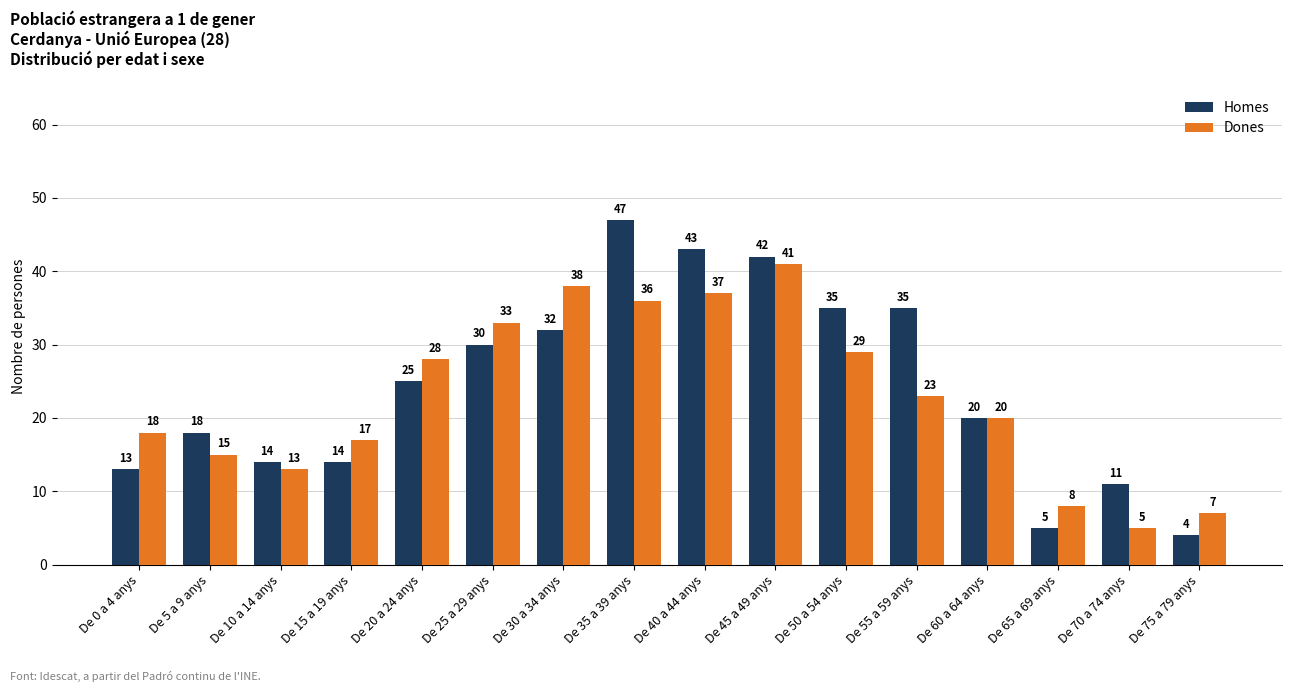

At which label is Dones closest to 23?

De 55 a 59 anys